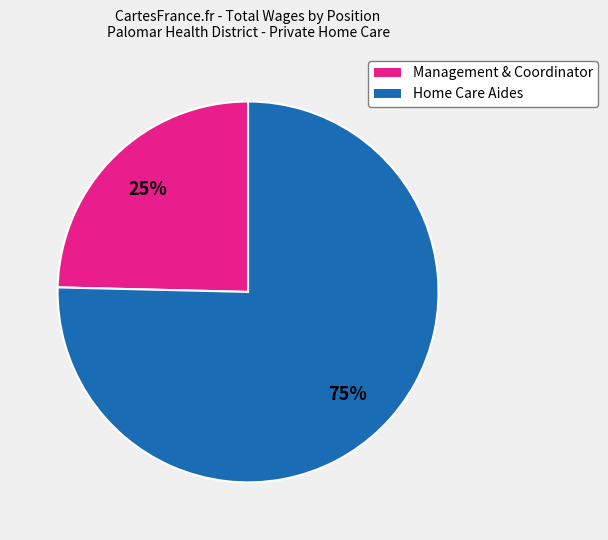

Is there a majority slice in this chart?

Yes